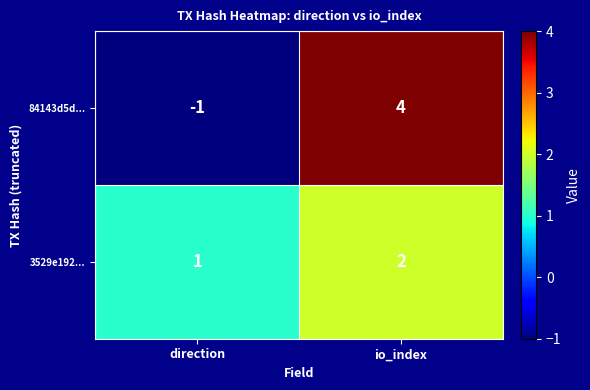

Where is 84143d5d... nearest to the value 1?

direction